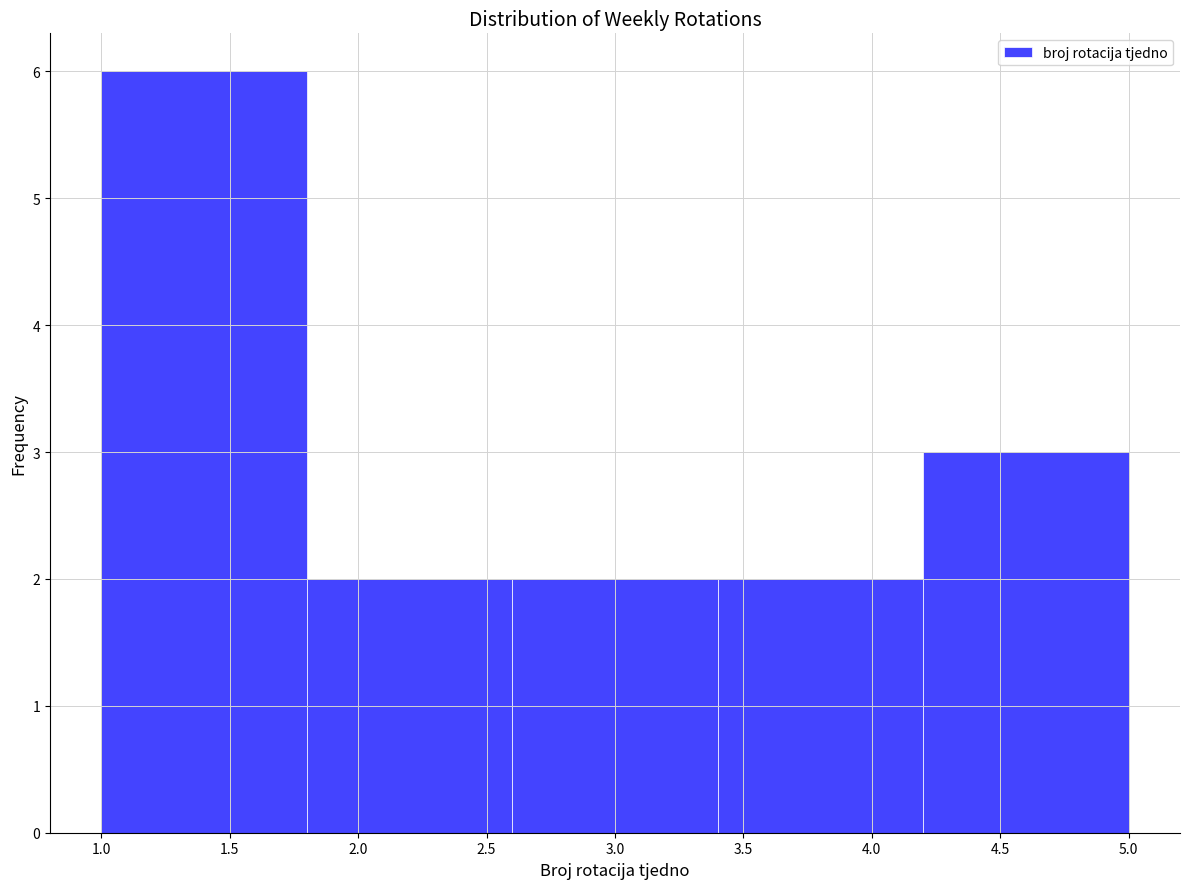

Reading left to right, transcribe this chart: for each bar, give the range it covers on the x-axis and its height. The values are not printed on the chart, so give them approximately, as read against the axis.

1.0 to 1.8: 6
1.8 to 2.6: 2
2.6 to 3.4: 2
3.4 to 4.2: 2
4.2 to 5.0: 3